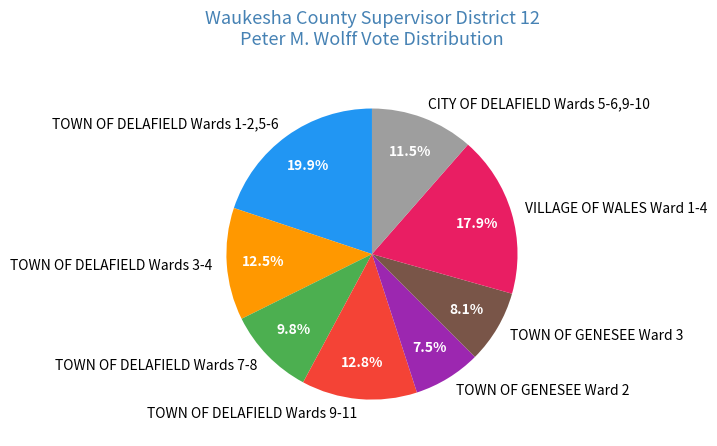

Which category has the smallest portion of the pie?

TOWN OF GENESEE Ward 2